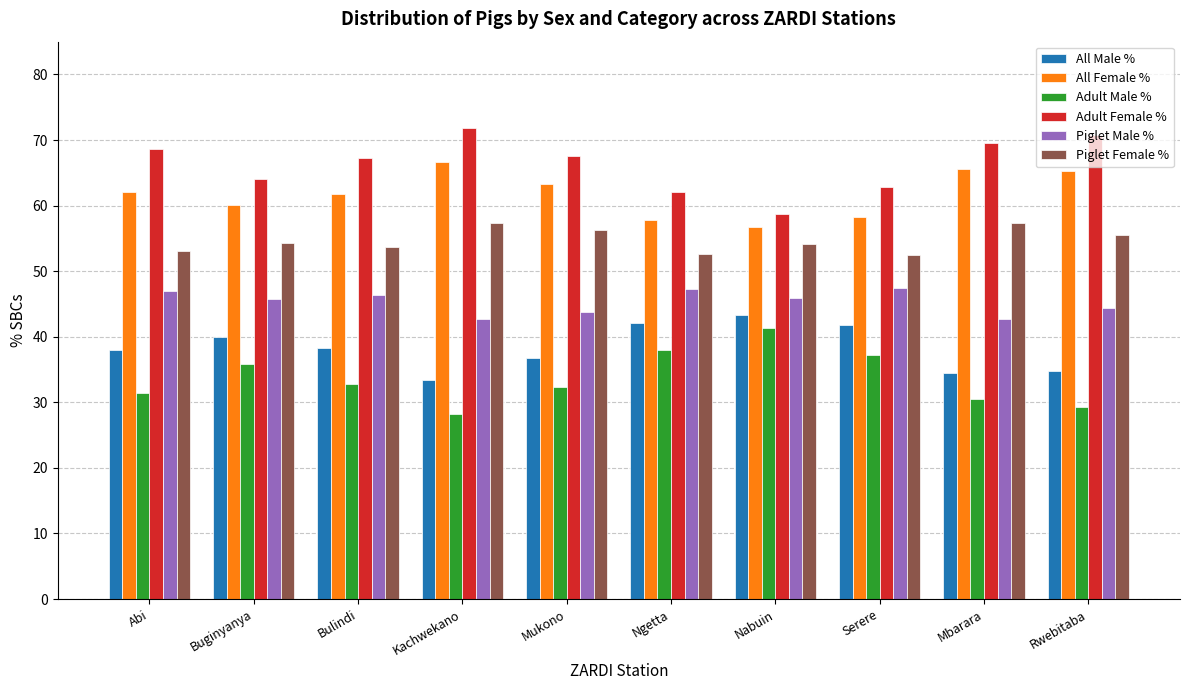

What is the difference between the highest and lowest values at Serere?

25.6